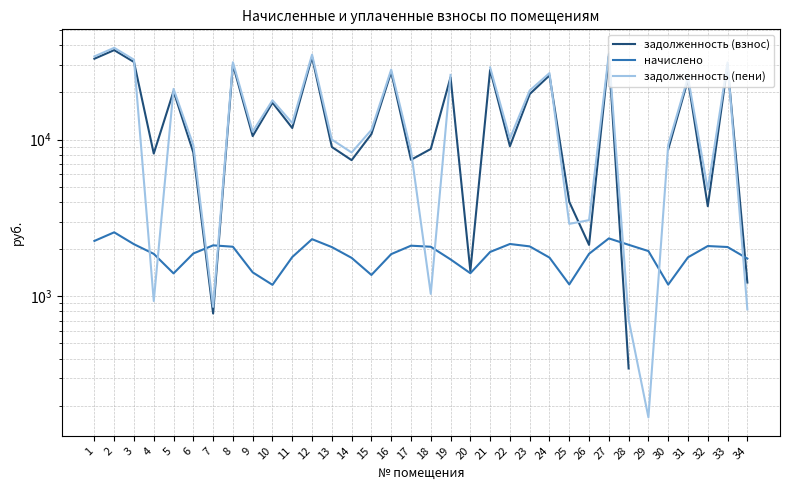

What is the difference between the highest and lowest values at 15?

10158.9